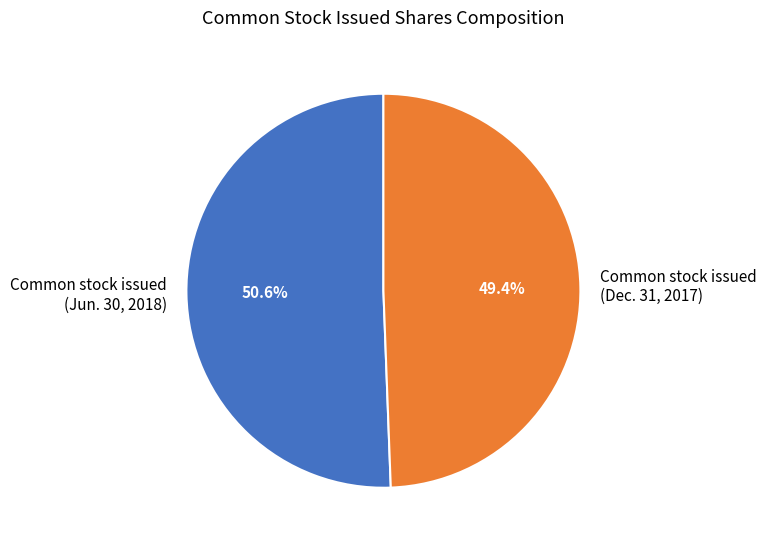

Which has a higher value, Common stock issued (Dec. 31, 2017) or Common stock issued (Jun. 30, 2018)?

Common stock issued (Jun. 30, 2018)